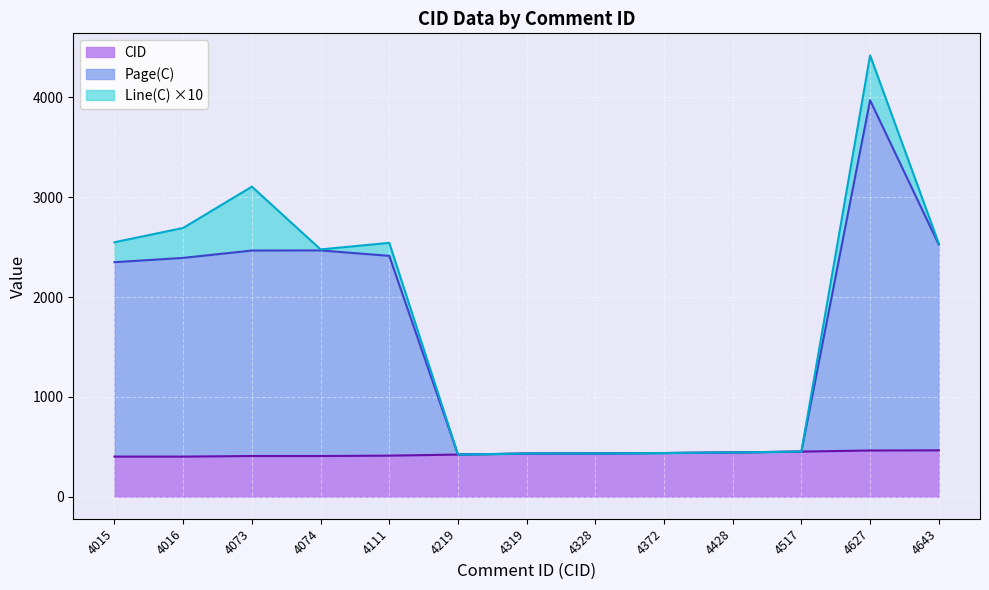

What is the total value across all series at 4111?

2543.1